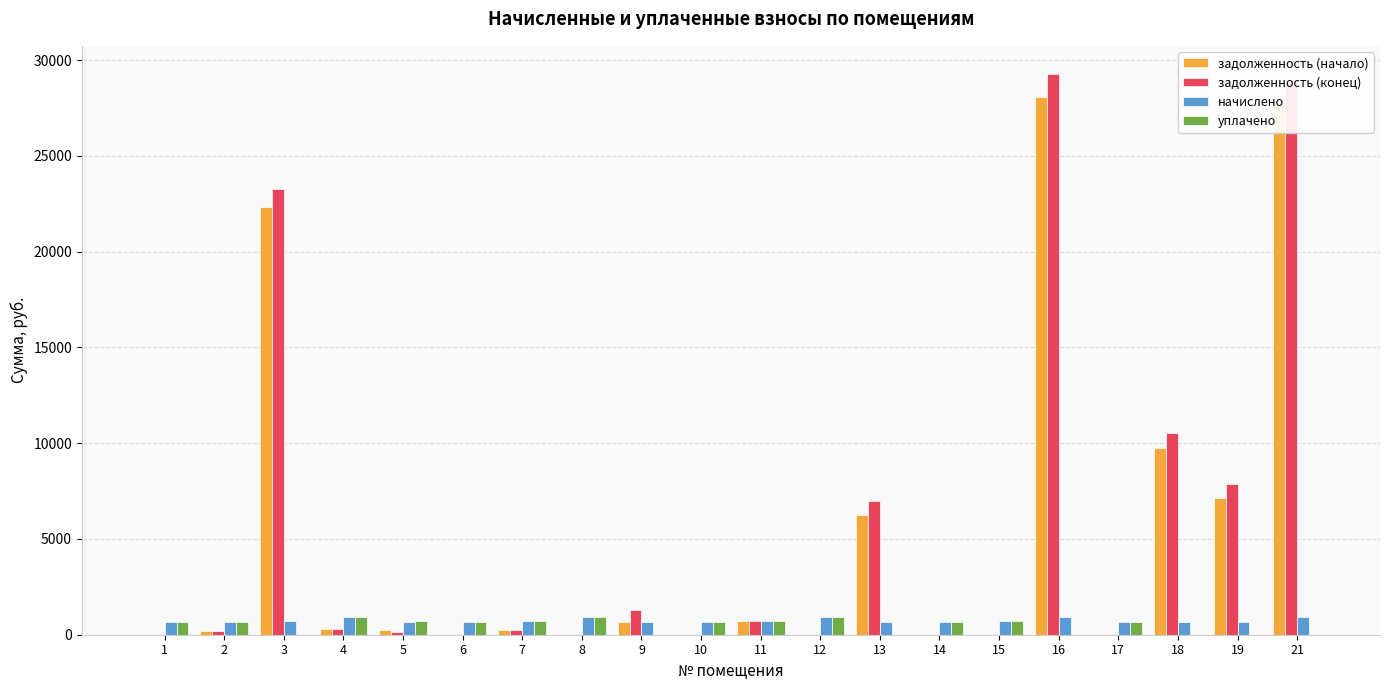

How many data points in уплачено are above 648?

10